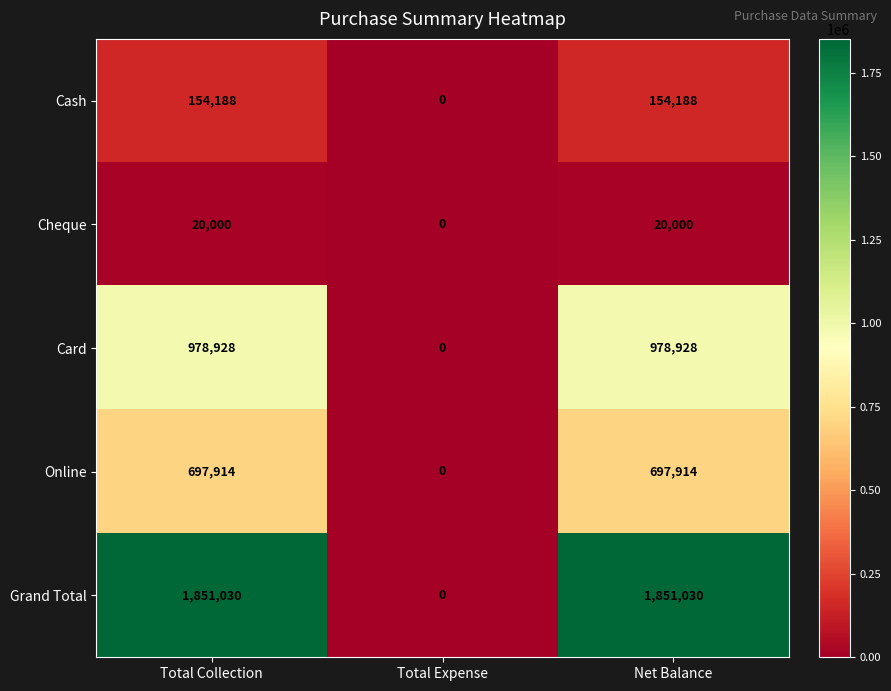

What is the total value across all series at Net Balance?

3702060